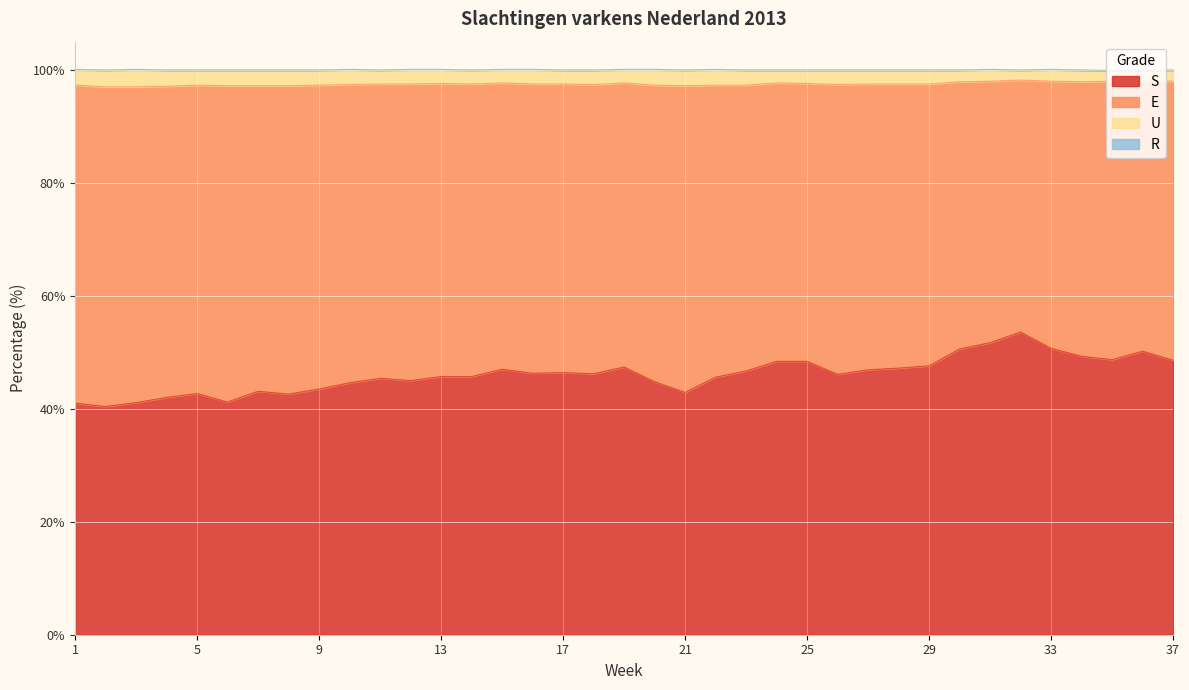

What is the lowest value of the S series?

40.4